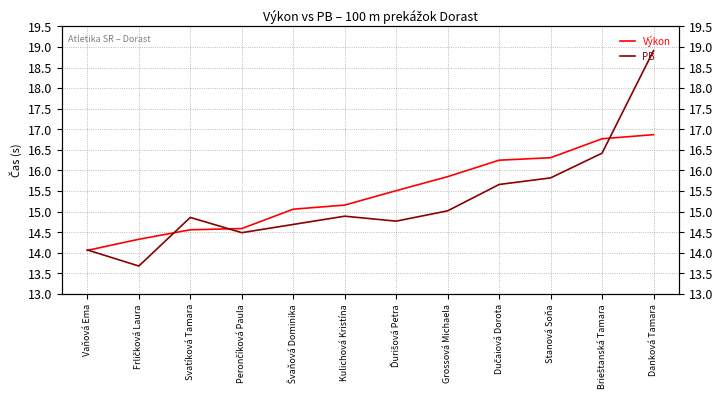

What is the difference between the PB values at Svatíková Tamara and Stanová Soňa?

1.0